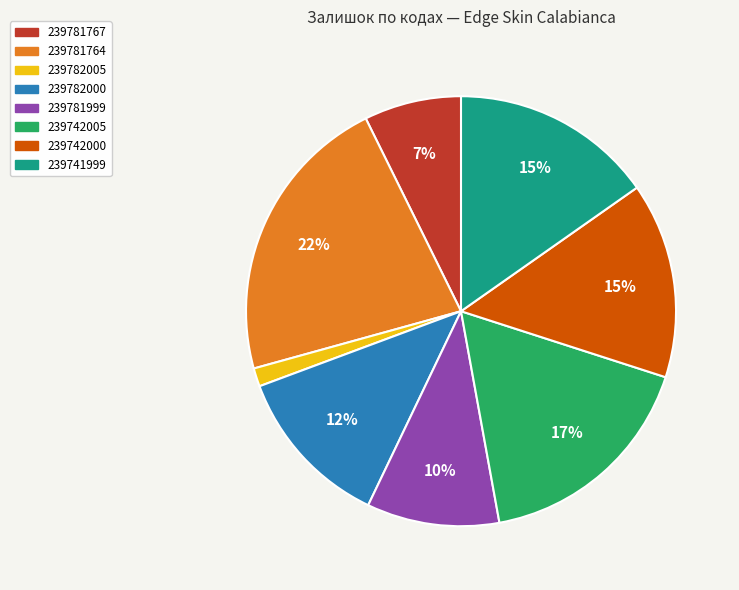

How many segments does this pie chart have?

8